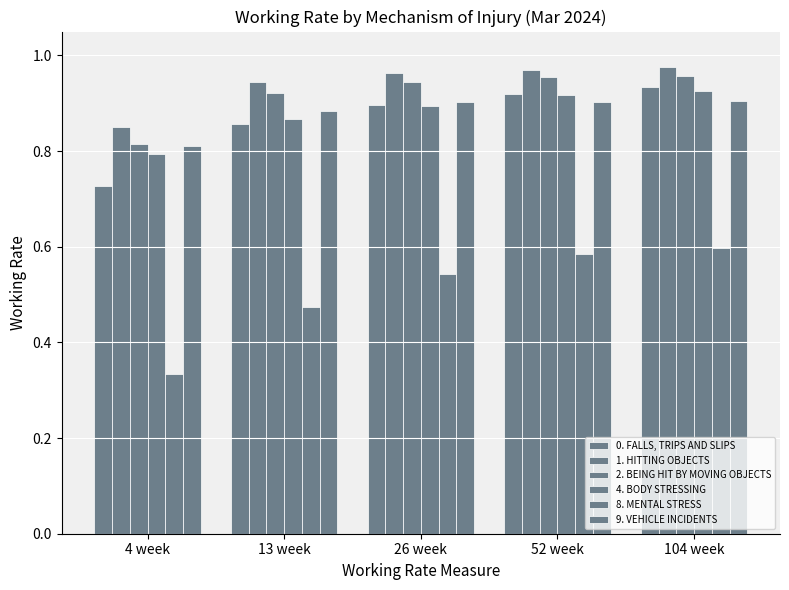

The 1. HITTING OBJECTS series shows 0.3 at 4 week. True or false?

False